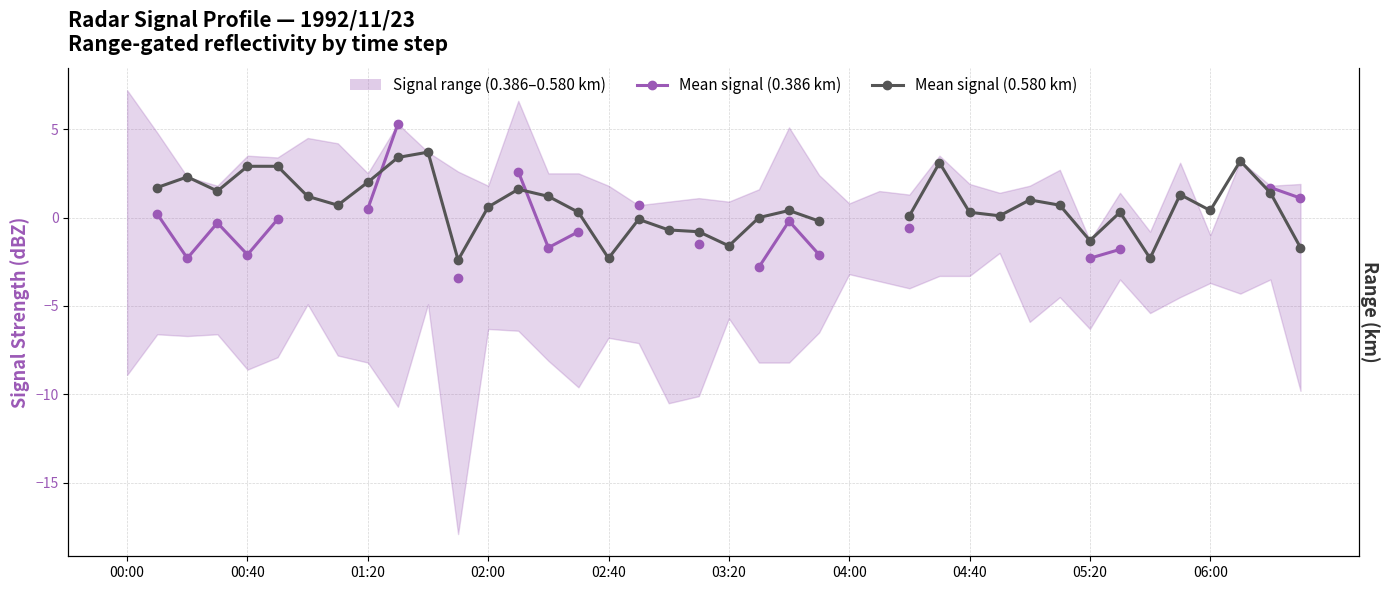

Is it true that Mean signal (0.386 km) equals 0.2 at 01:20?

False